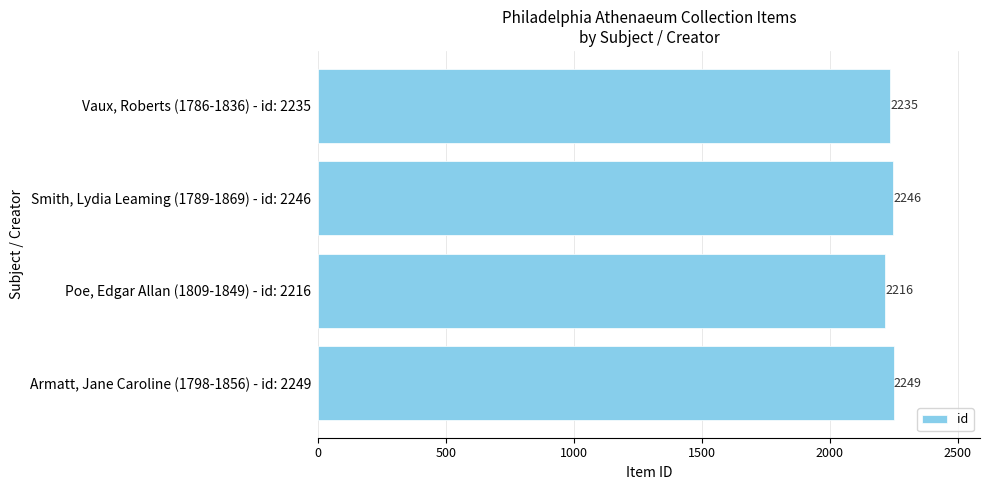

What is the sum of all values?

8946